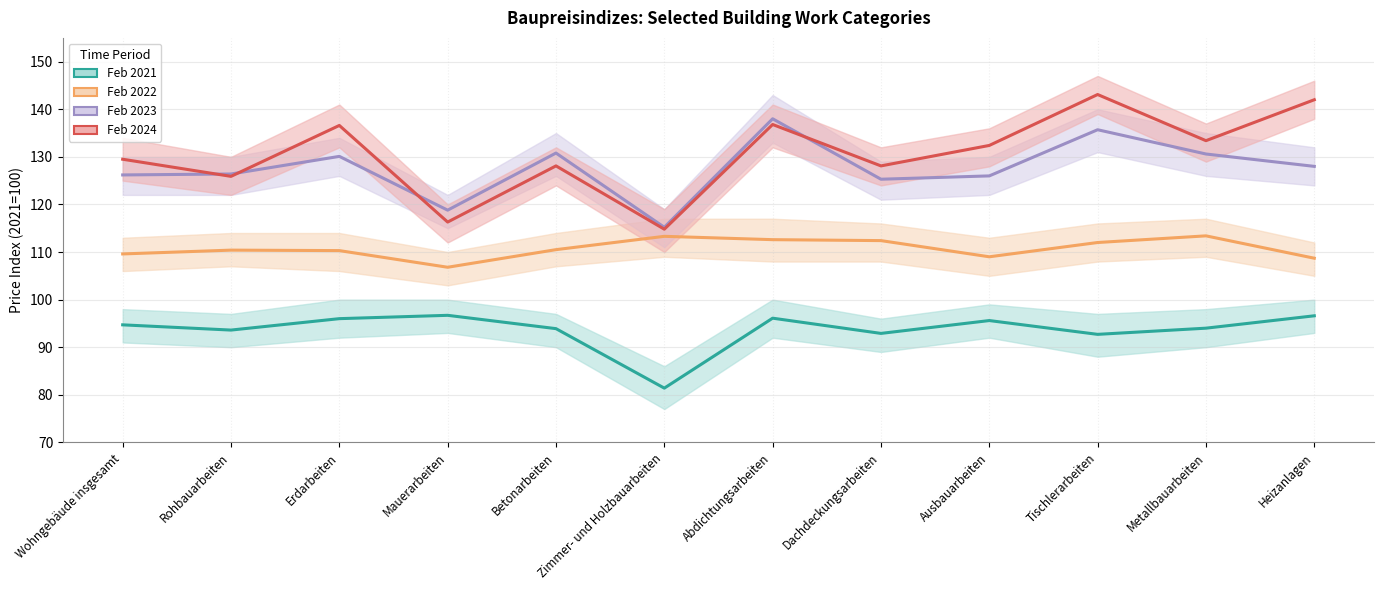

What is the label of the 4th point from the left?

Mauerarbeiten